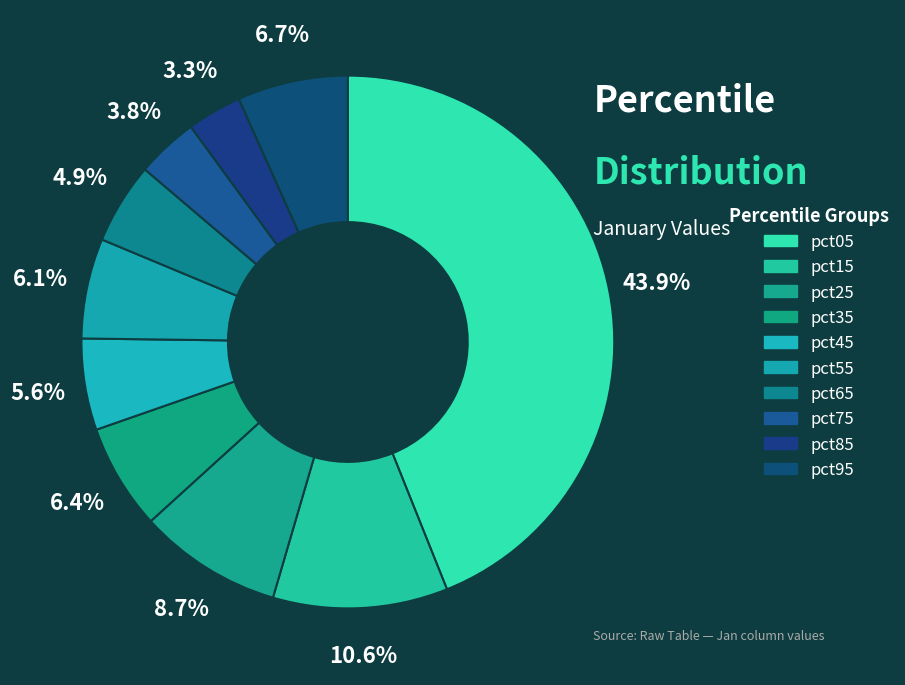

Which has a higher value, pct95 or pct05?

pct05